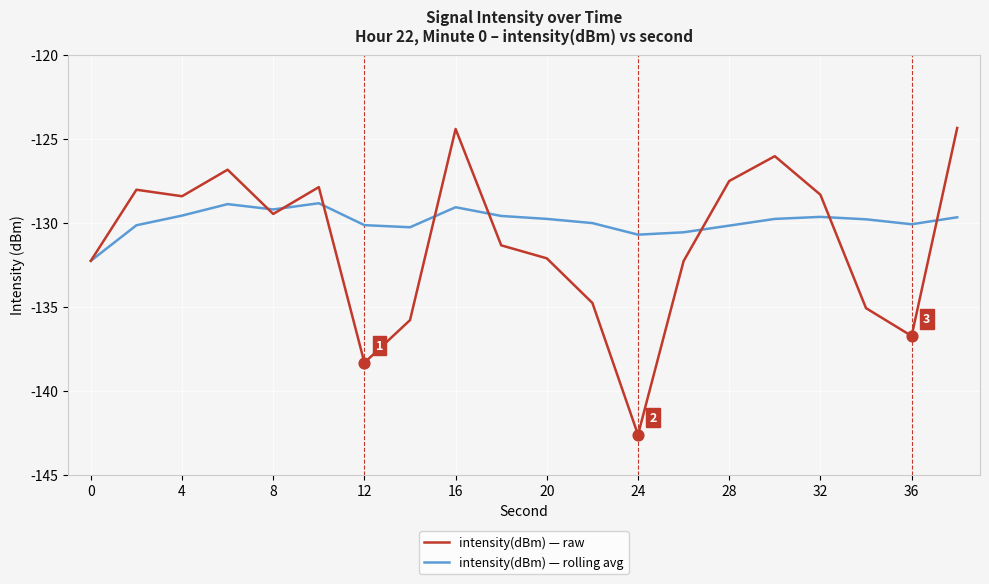

What are all the series names shown in the legend?

intensity(dBm) — raw, intensity(dBm) — rolling avg